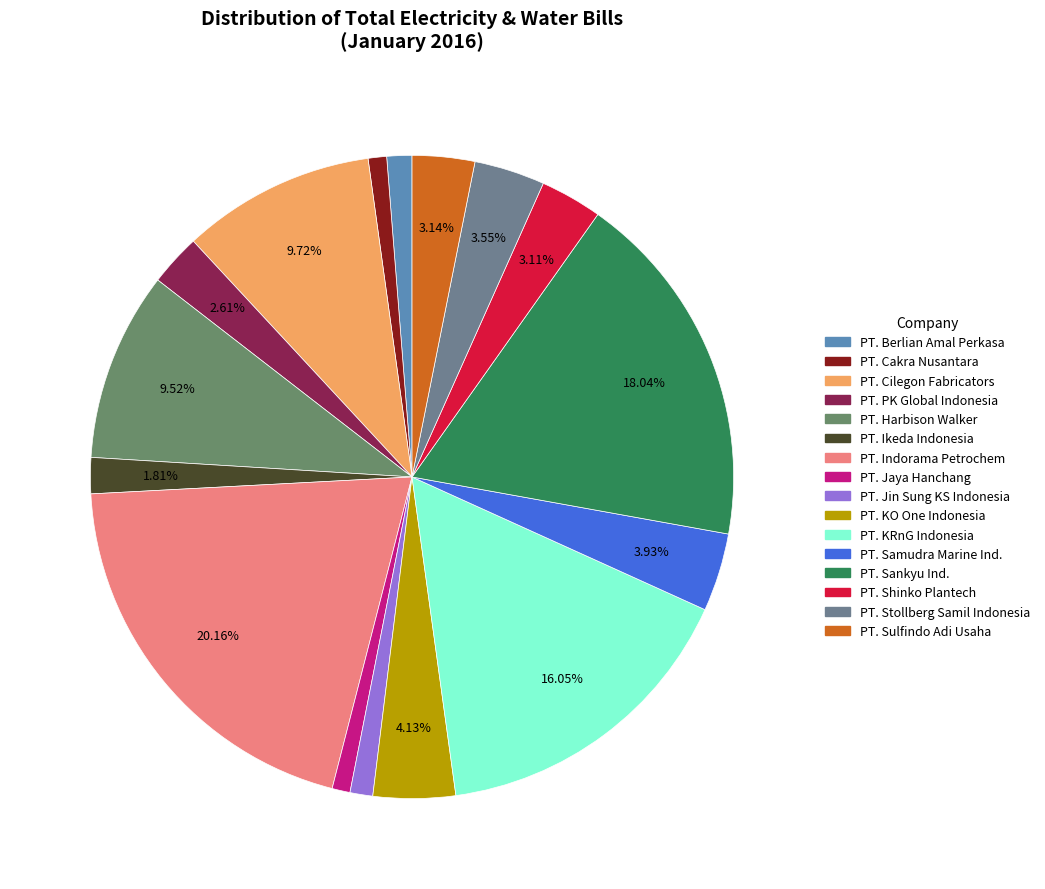

Combined, what portion of the pie is PT. Shinko Plantech and PT. Samudra Marine Ind.?

7.0%